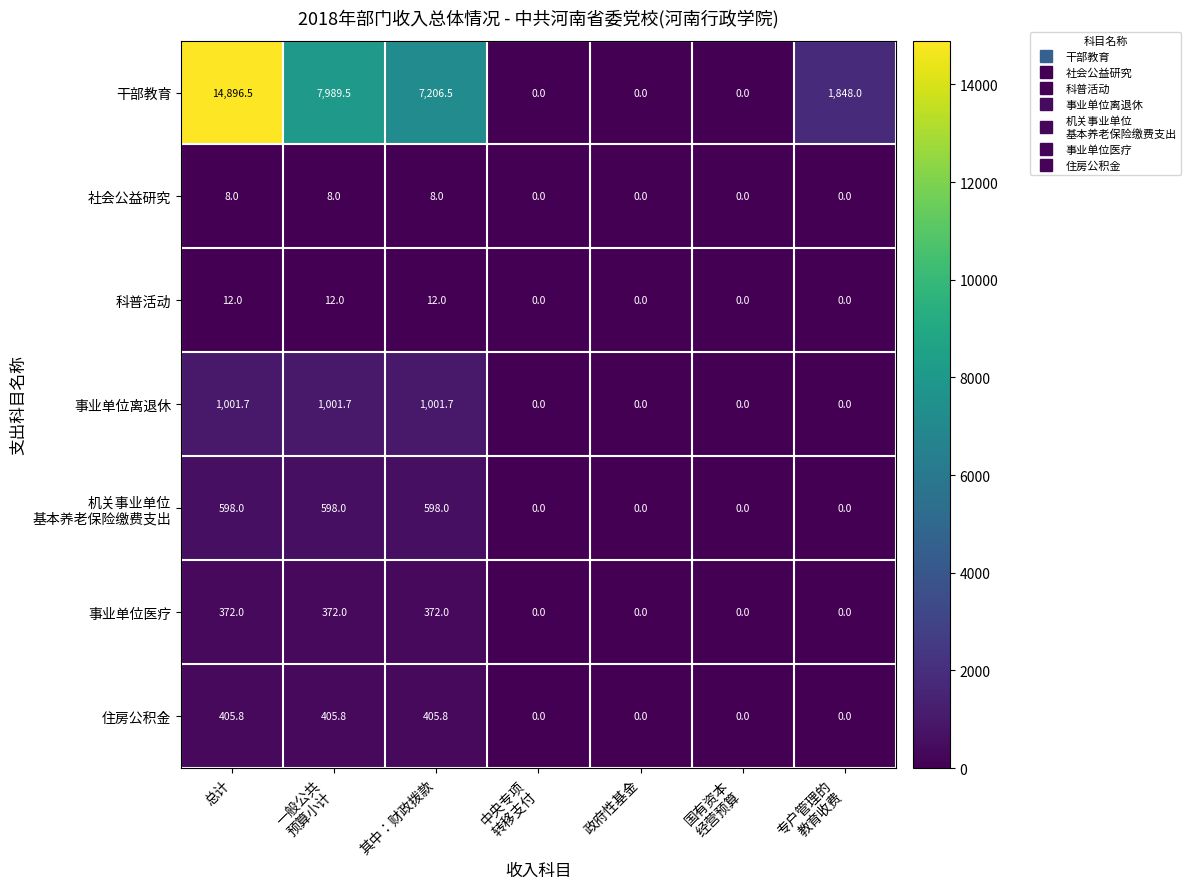

What is the approximate value of 事业单位医疗 at 其中：财政拨款?

372.0